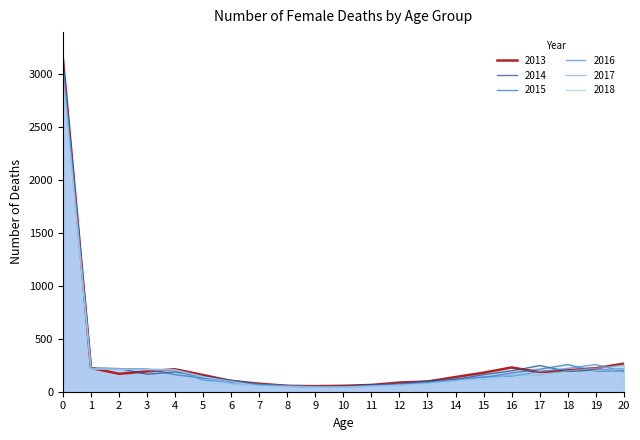

Which has a higher value, 20 or 17?

20